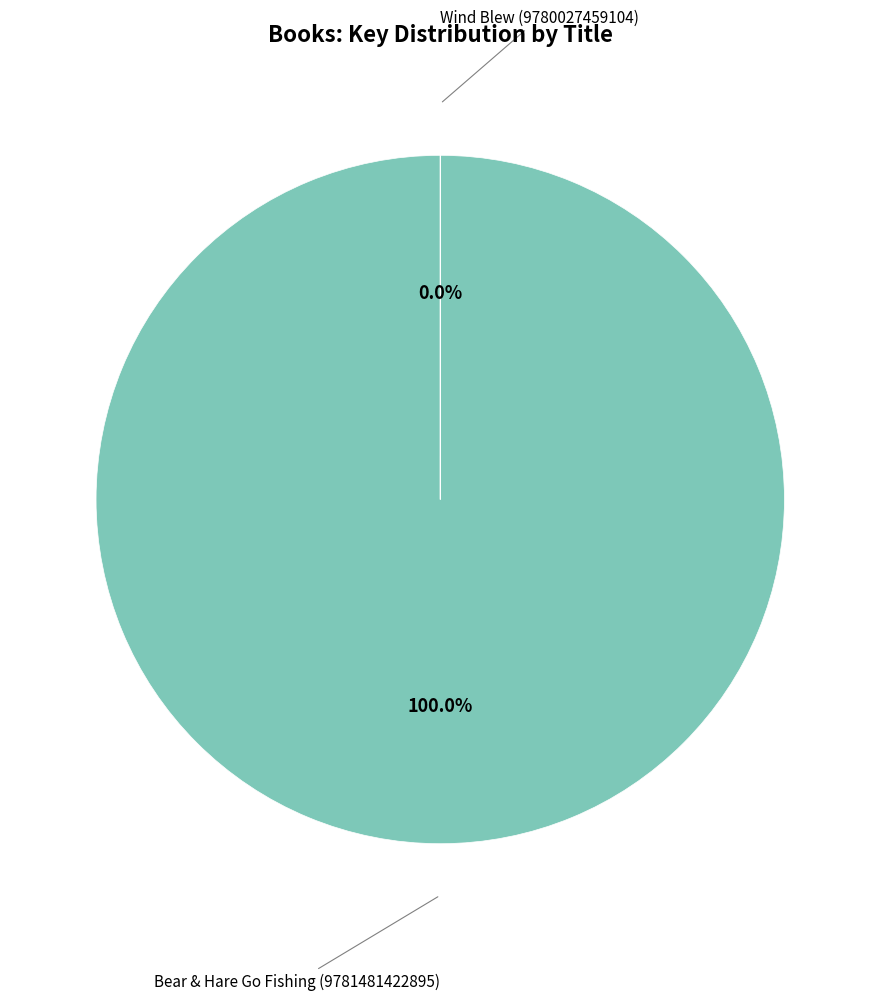

Which category has the smallest portion of the pie?

Wind Blew (9780027459104)